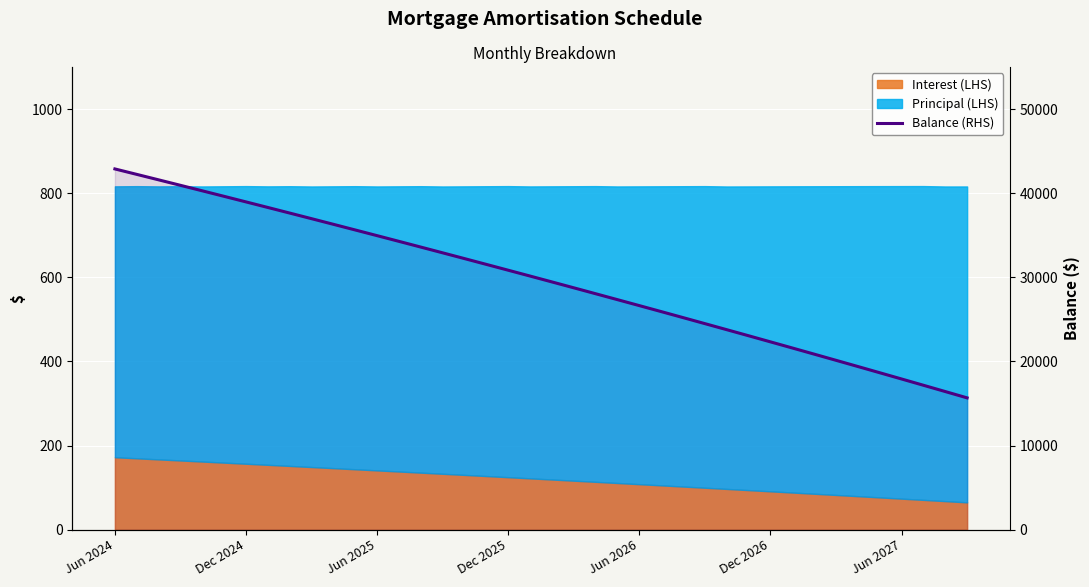

True or false: there are more than 1 points higher than both neighbors.

False